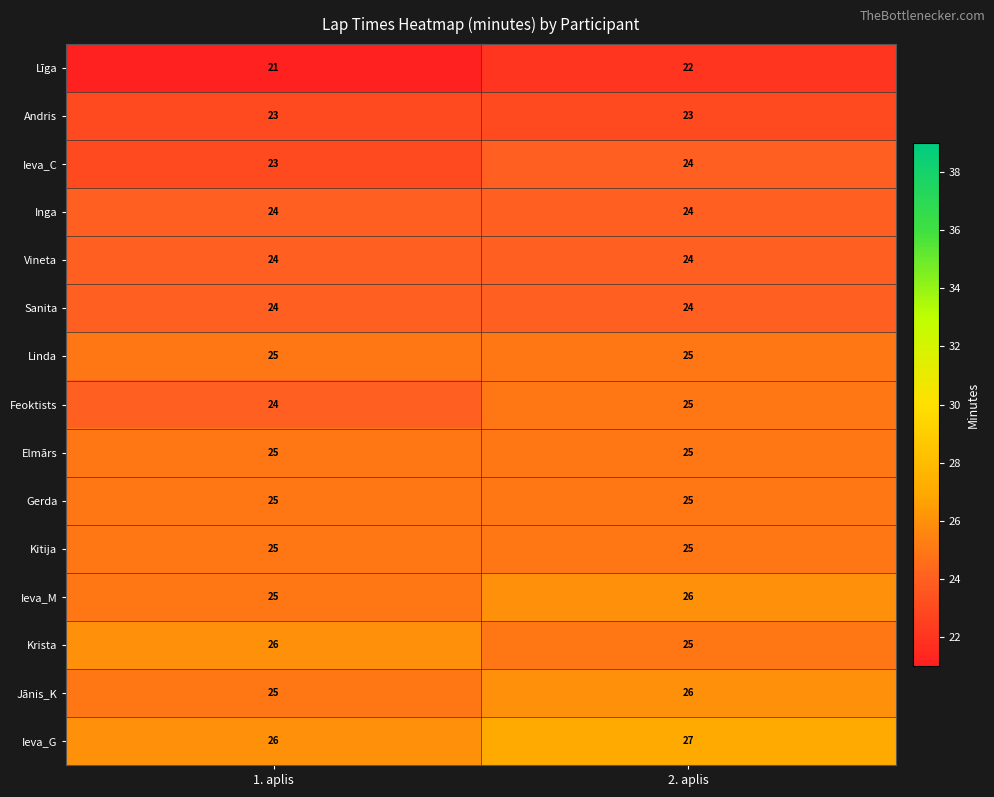

Is it true that Elmārs equals 25 at 1. aplis?

True